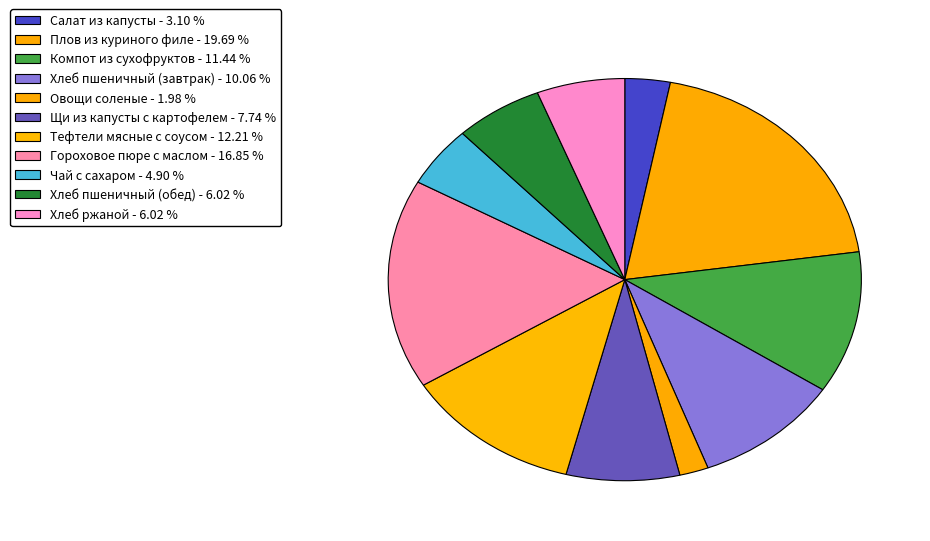

Is Гороховое пюре с маслом the majority of the pie?

No